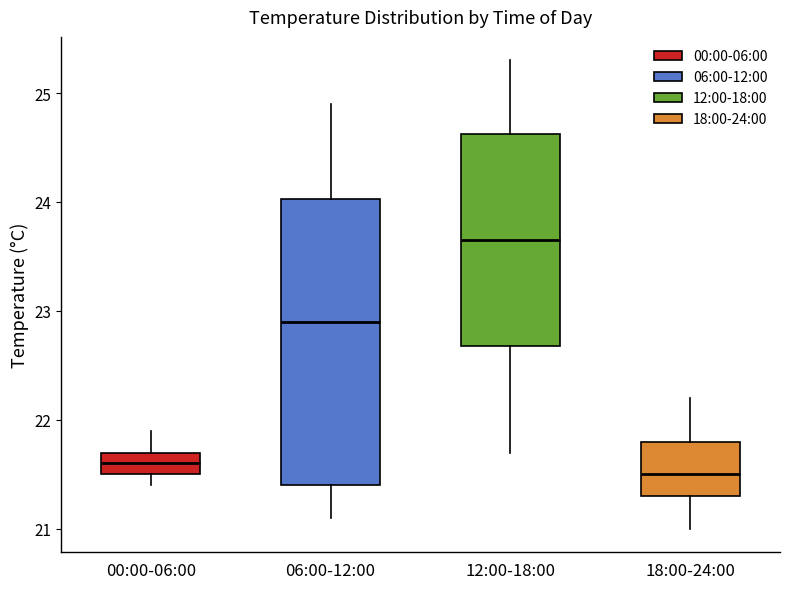

Which box has the lowest median line?

18:00-24:00